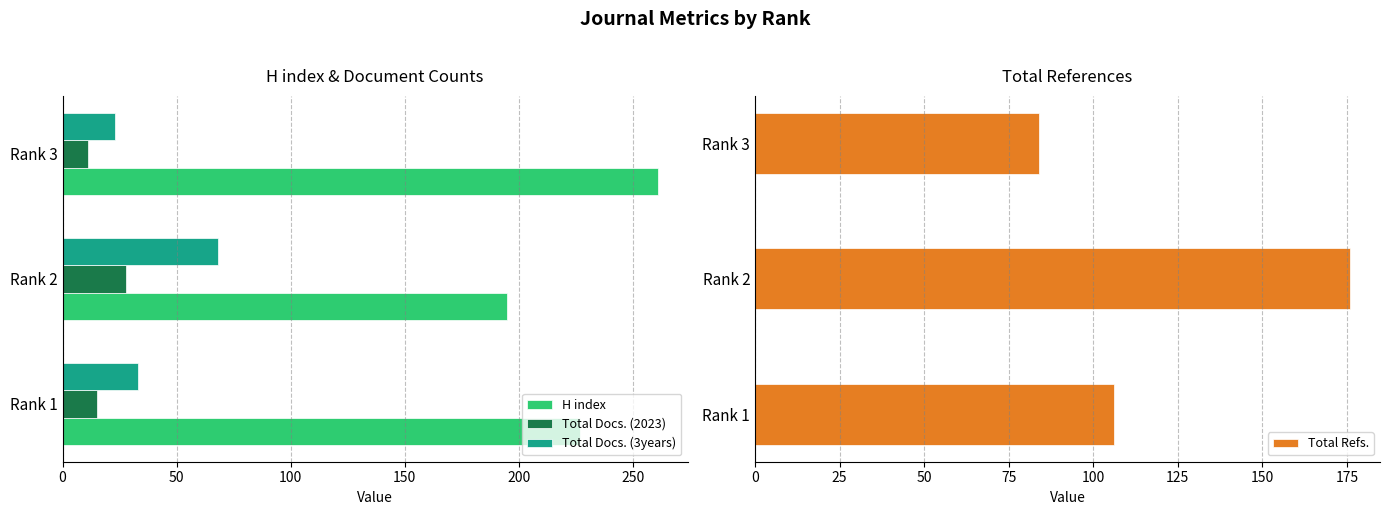

How many categories are shown in the chart?

3